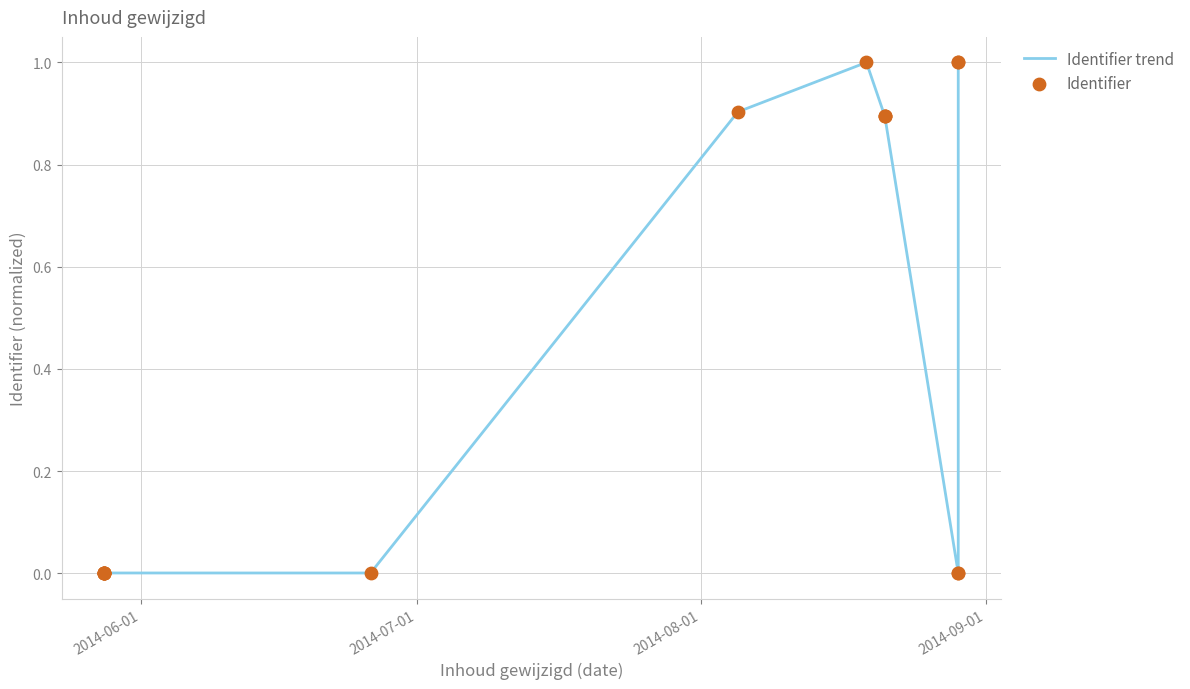

What are all the series names shown in the legend?

Identifier trend, Identifier